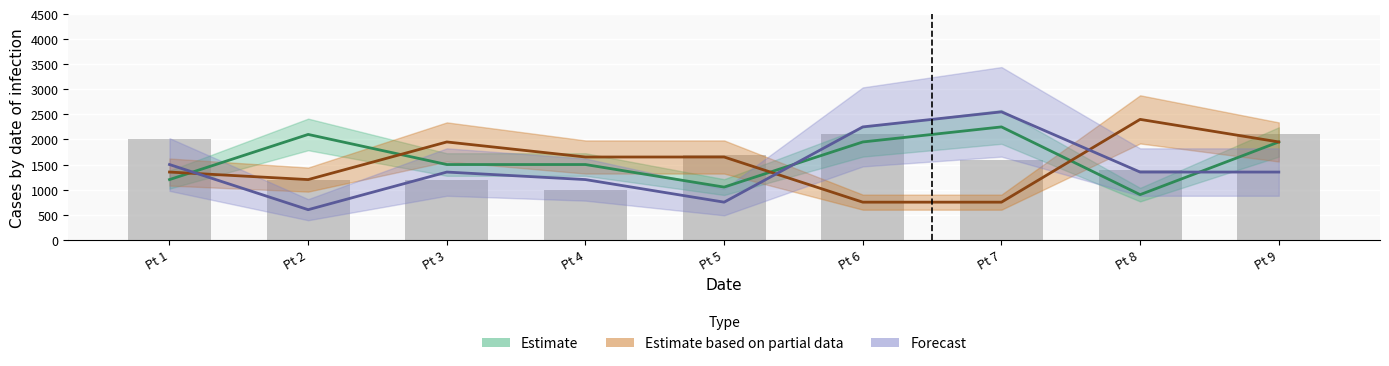

What value does the Forecast series have at Pt 4, to the nearest 100?

1200